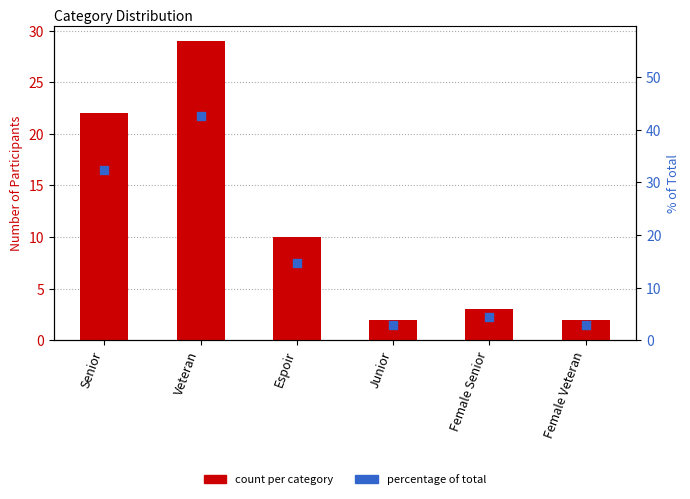

Which series has the largest total across all categories?

percentage of total